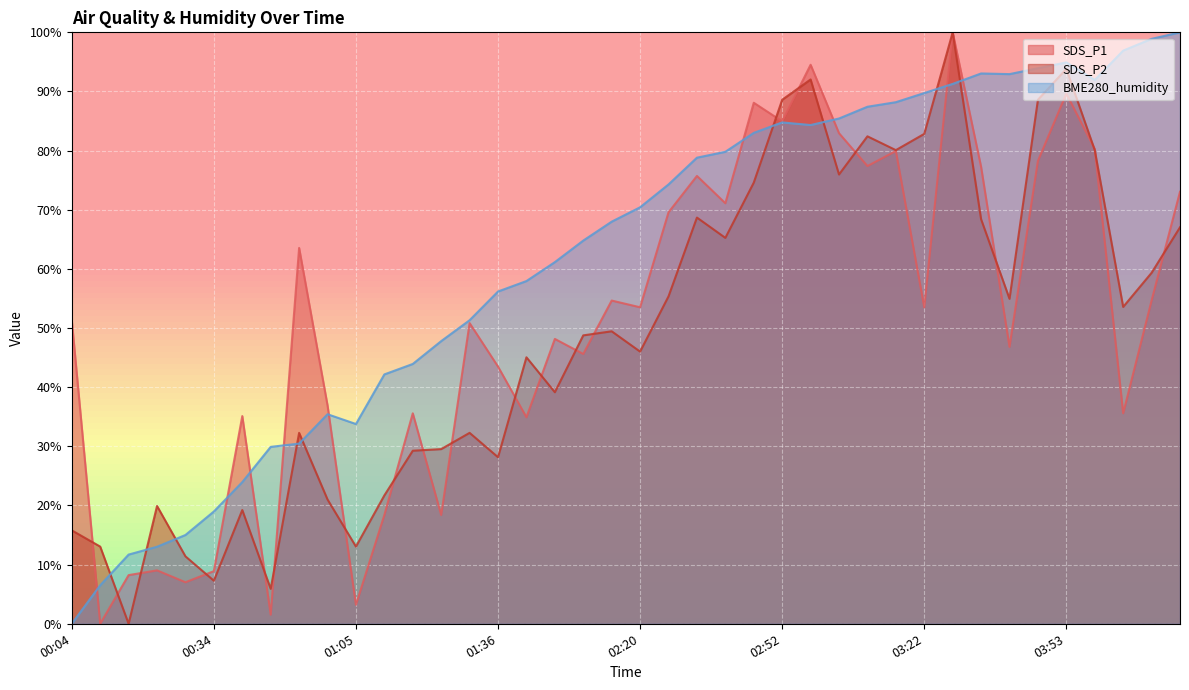

What is the difference between the maximum and minimum values in the BME280_humidity series?

100.0